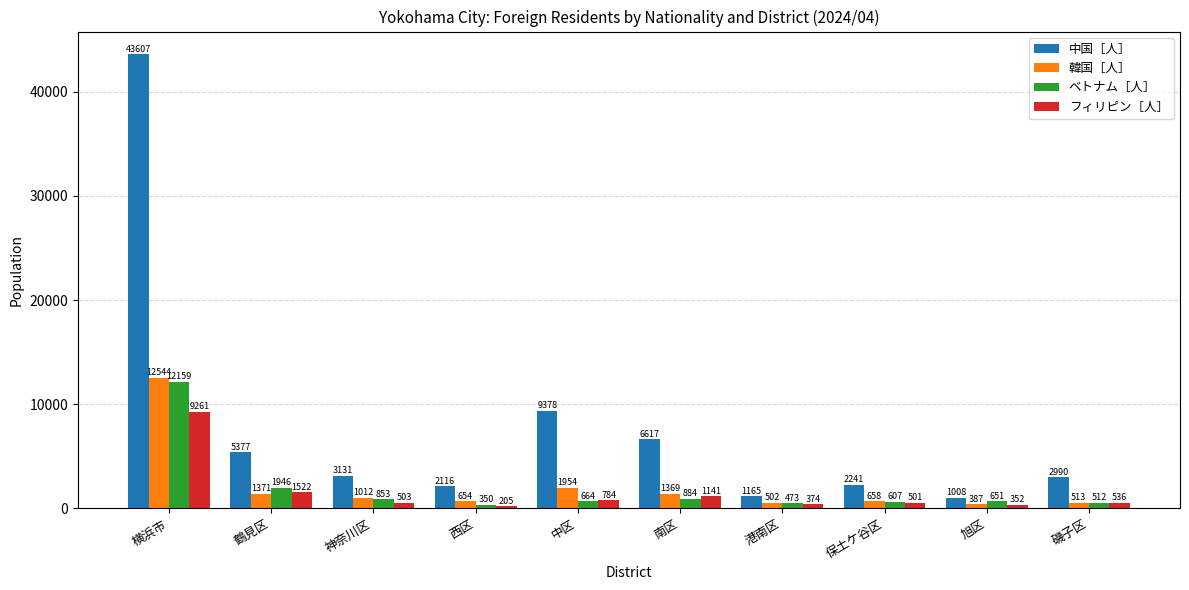

How many bars are there in total?

40